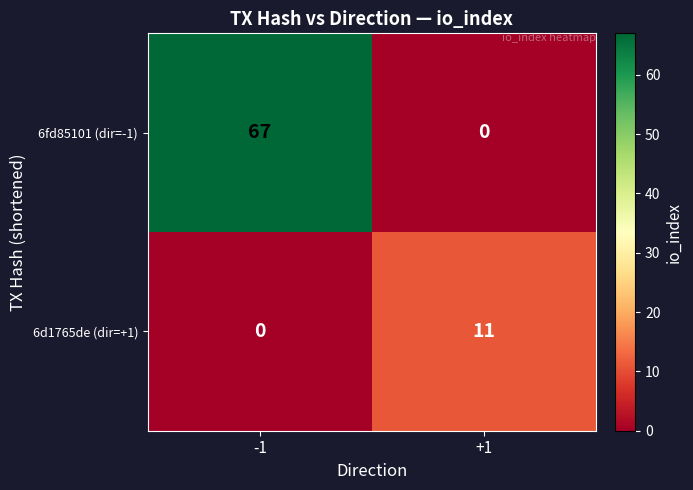

At which category is the sum across all series the highest?

-1